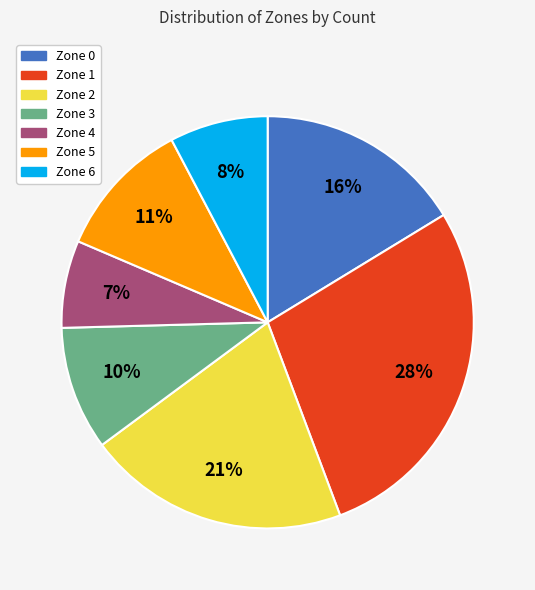

How many segments does this pie chart have?

7